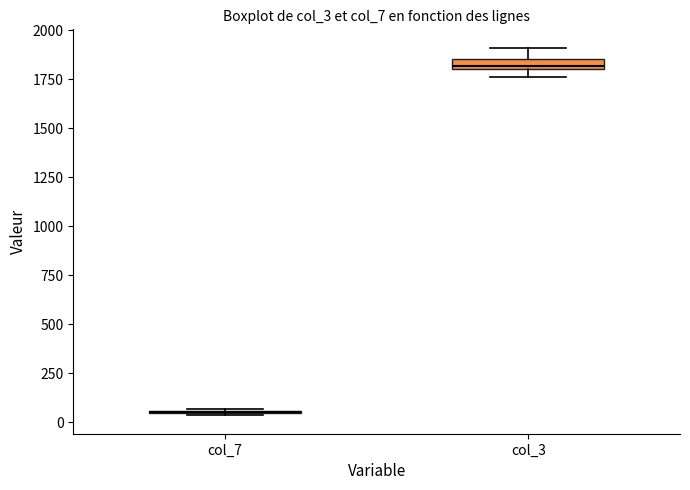

Where is the upper edge of the box for col_3 on the y-axis? The values are not printed on the chart, so give them approximately, as read against the axis.

1850